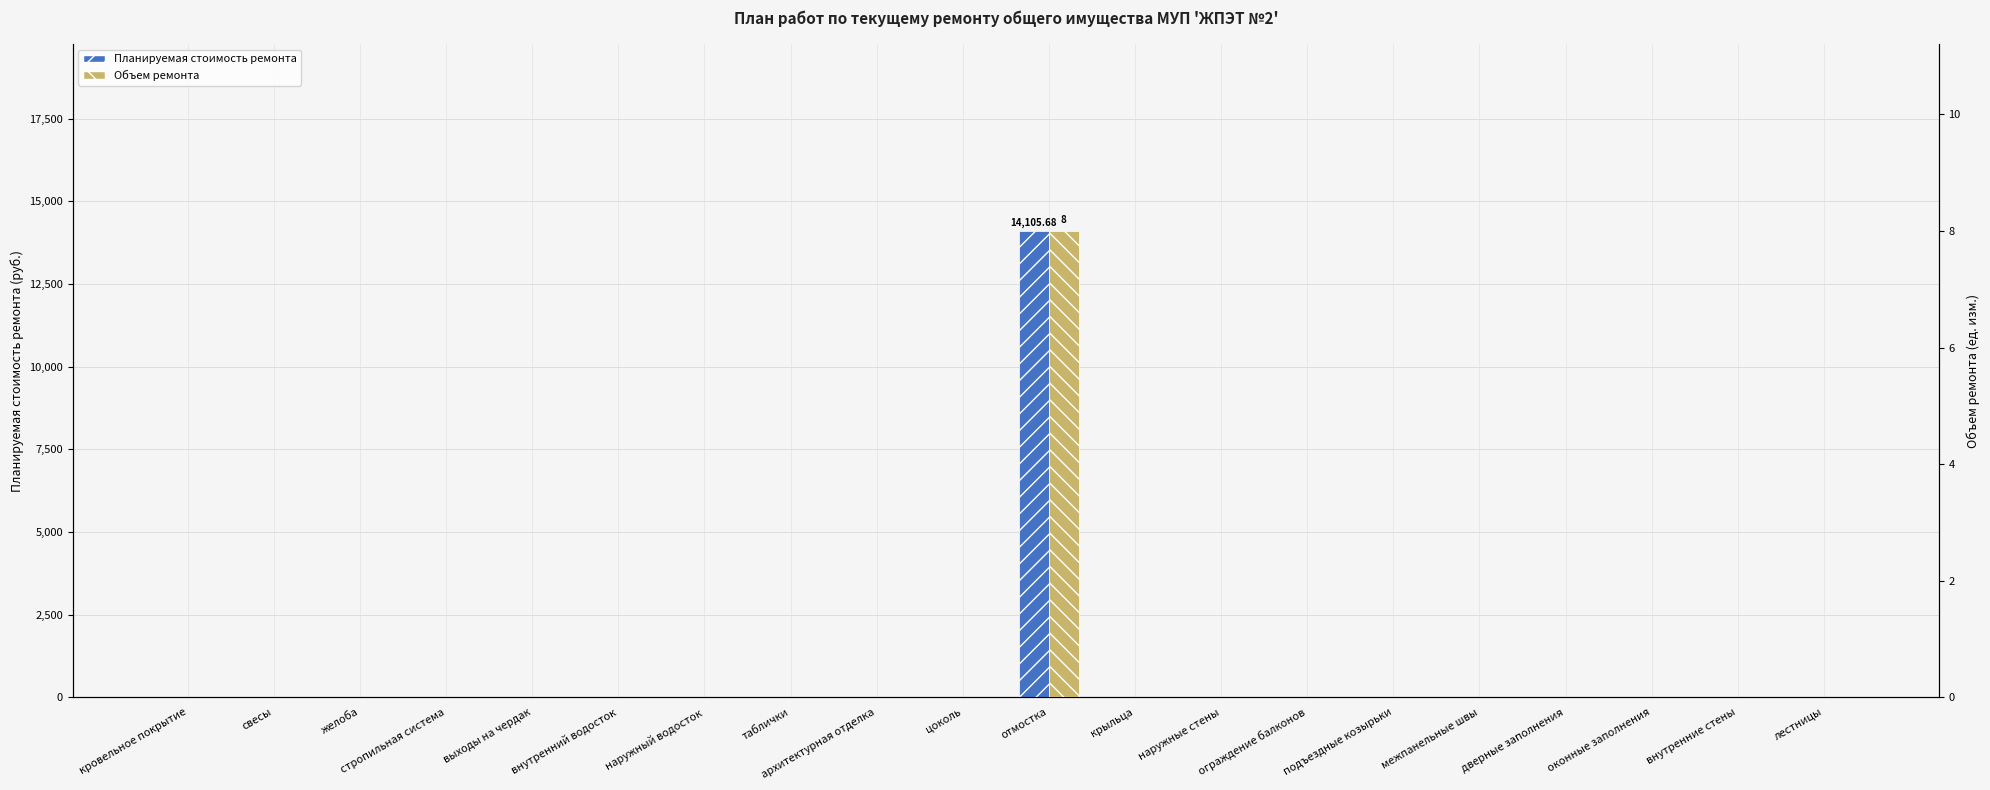

What is the maximum value shown in the chart?

14105.7